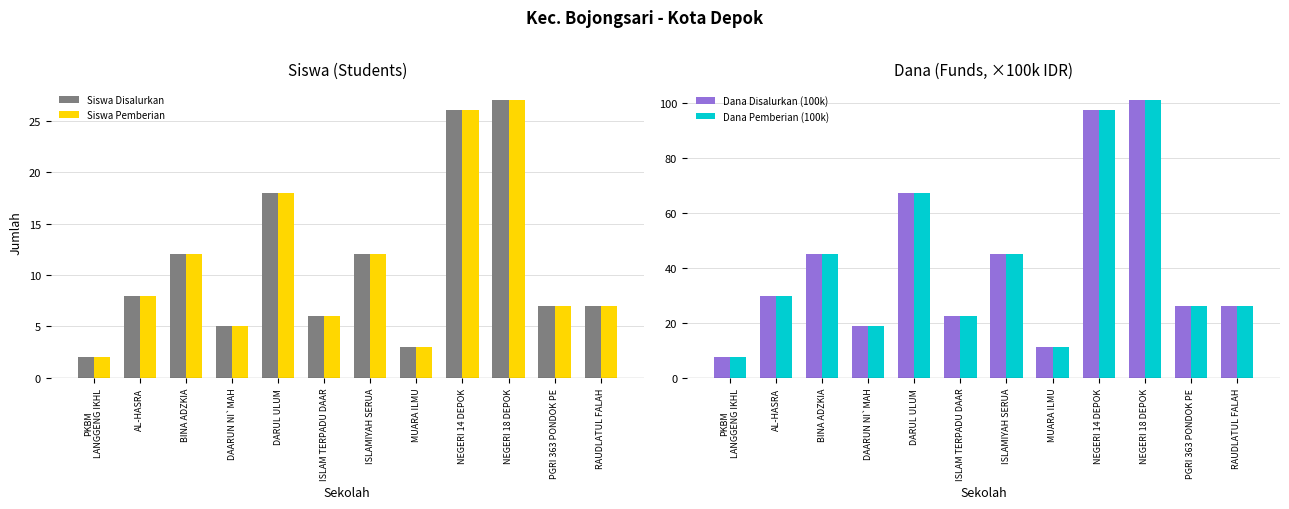

How many bars are there in total?

48